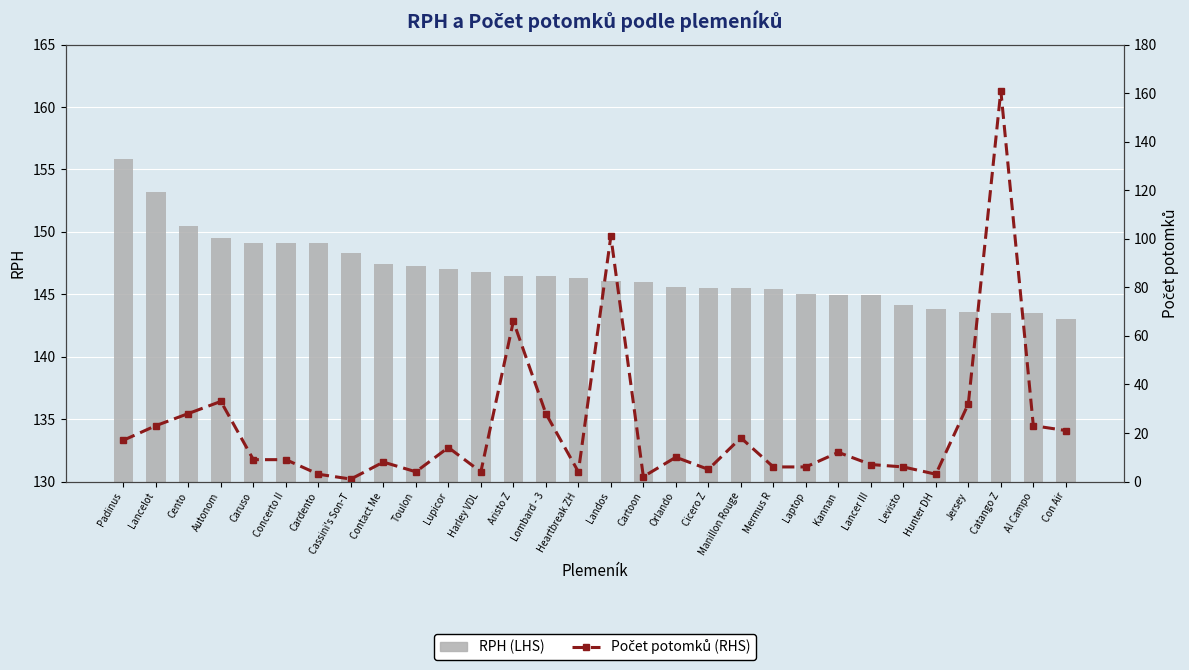

List the labels in order of Počet potomků (RHS) value, smallest first.

Cassini's Son-T, Cartoon, Cardento, Hunter DH, Toulon, Harley VDL, Heartbreak ZH, Cicero Z, Mermus R, Laptop, Levisto, Lancer III, Contact Me, Caruso, Concerto II, Orlando, Kannan, Lupicor, Padinus, Manillon Rouge, Con Air, Lancelot, Al Campo, Cento, Lombard - 3, Jersey, Autonom, Aristo Z, Landos, Catango Z